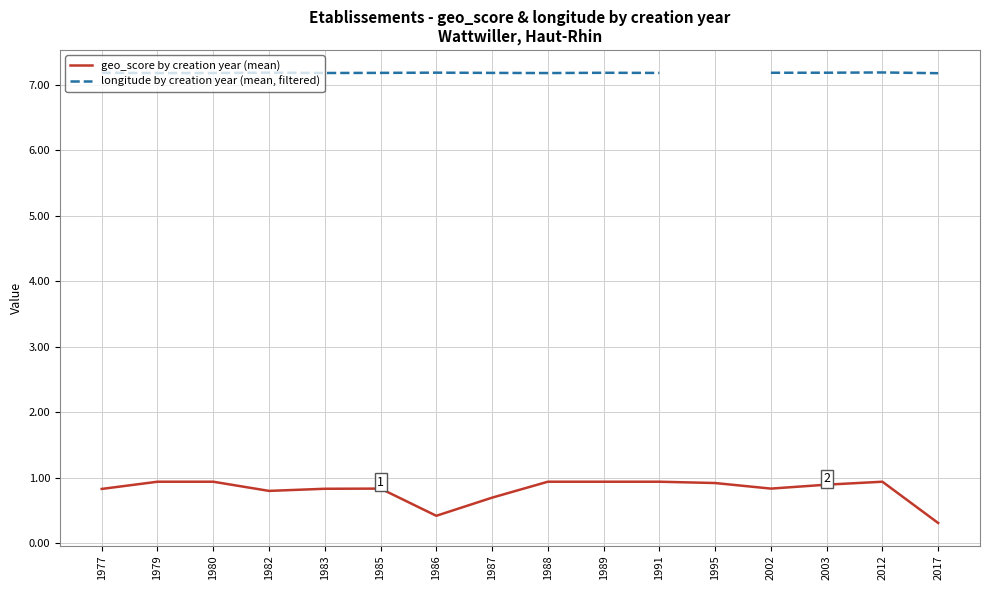

Rank the series at 1988 from lowest to highest value.

geo_score by creation year (mean), longitude by creation year (mean, filtered)